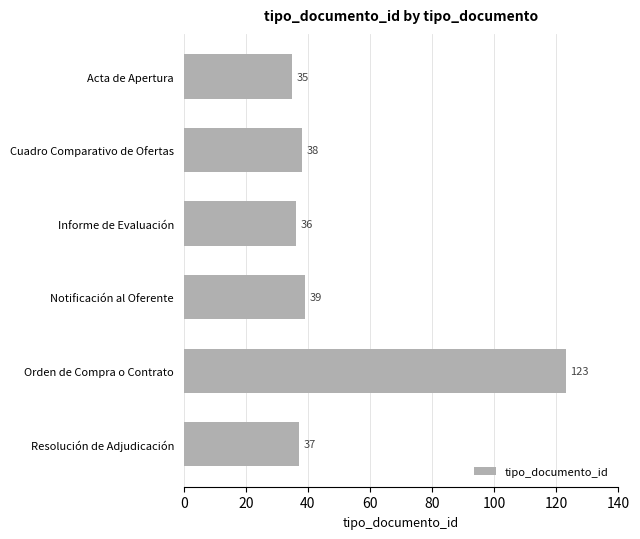

What is the change in value from Cuadro Comparativo de Ofertas to Orden de Compra o Contrato?

+85